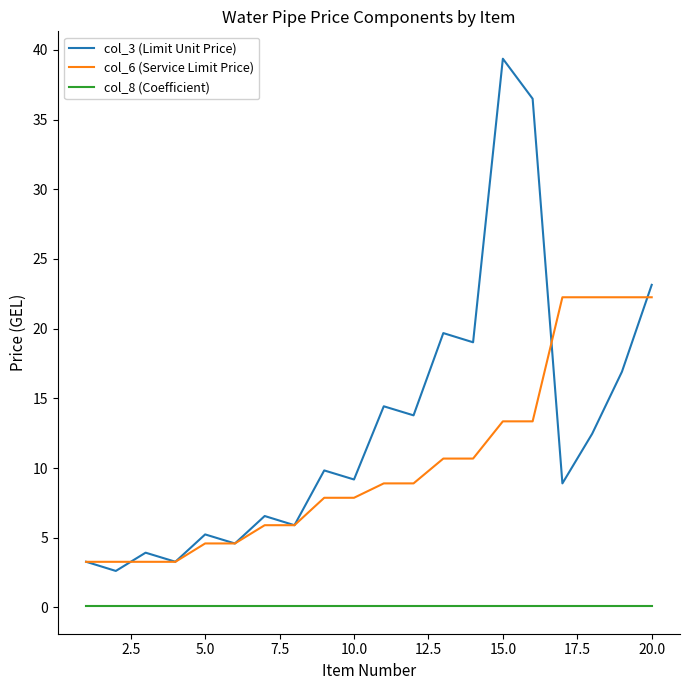

Which series has the largest range (max minus min)?

col_3 (Limit Unit Price)